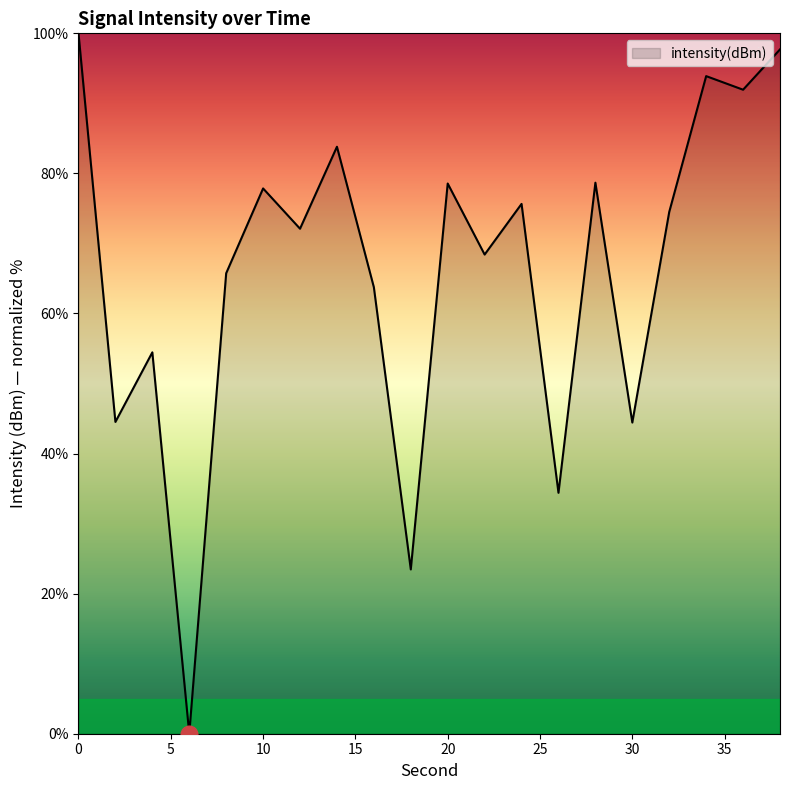

What is the greatest value displayed?

100.0